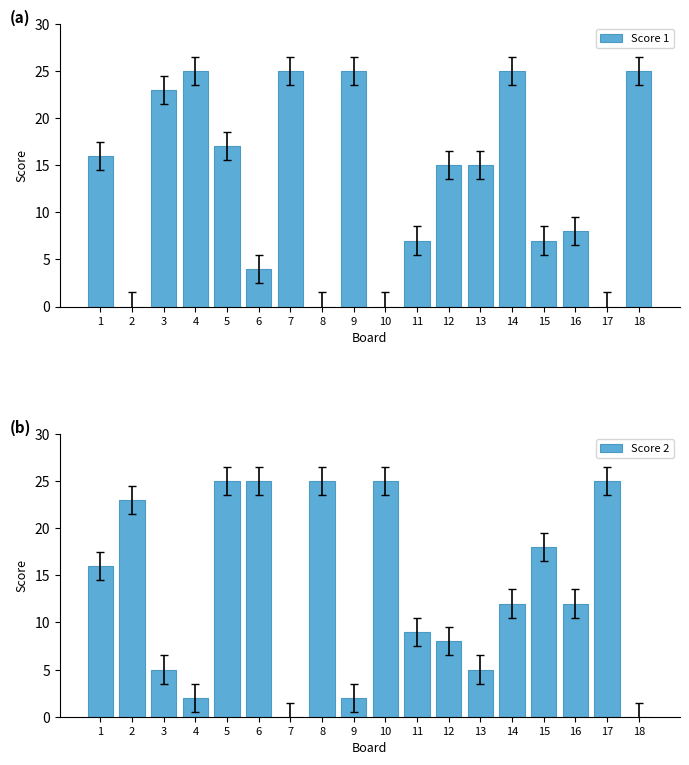

What is the difference between the second highest and second lowest values in the Score 2 series?

25